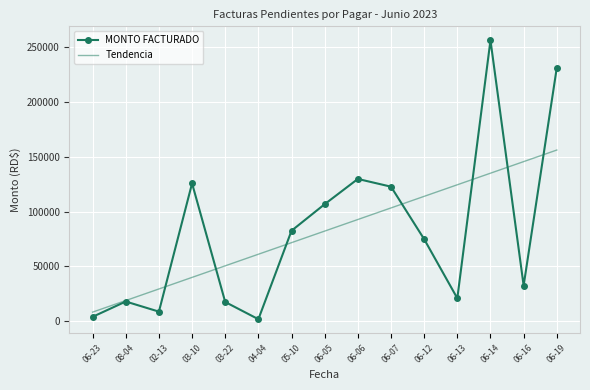

Which series has the widest spread of values?

MONTO FACTURADO